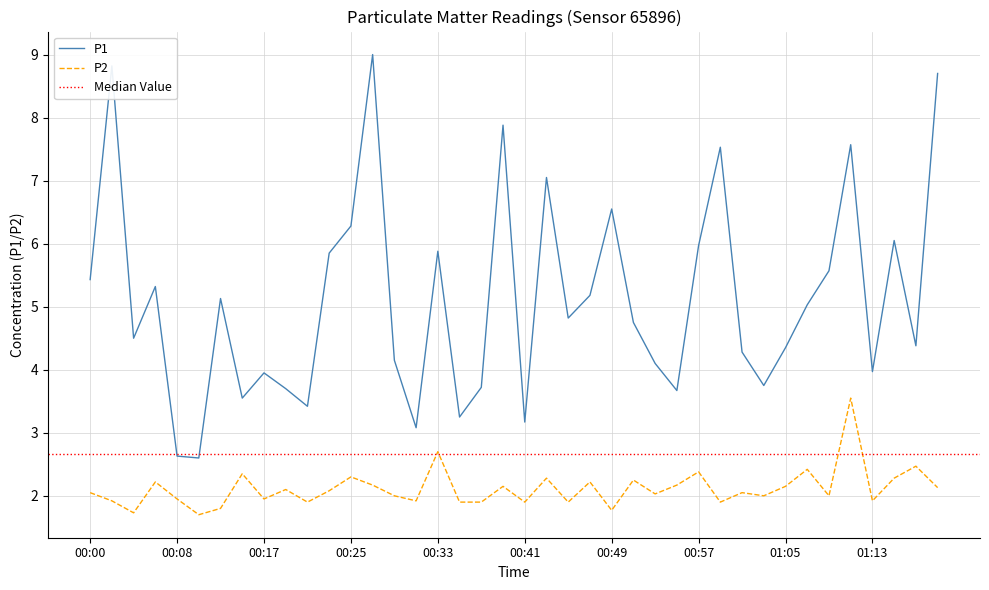

Reading left to right, extract all data points from this chart.

P1: 5.4	8.8	4.5	5.3	2.6	2.6	5.1	3.5	4.0	3.7	3.4	5.8	6.3	9.0	4.2	3.1	5.9	3.2	3.7	7.9	3.2	7.0	4.8	5.2	6.5	4.8	4.1	3.7	6.0	7.5	4.3	3.8	4.3	5.0	5.6	7.6	4.0	6.0	4.4	8.7
P2: 2.0	1.9	1.7	2.2	1.9	1.7	1.8	2.4	1.9	2.1	1.9	2.1	2.3	2.2	2.0	1.9	2.7	1.9	1.9	2.1	1.9	2.3	1.9	2.2	1.8	2.2	2.0	2.2	2.4	1.9	2.0	2.0	2.1	2.4	2.0	3.5	1.9	2.3	2.5	2.1